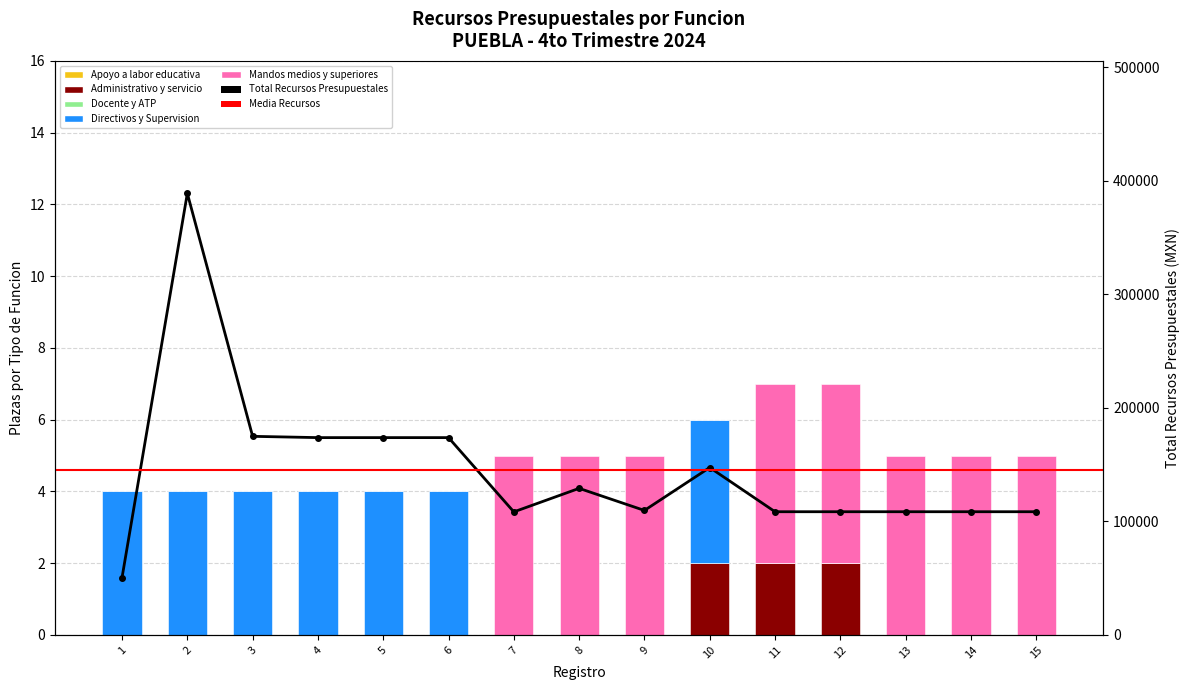

What is the total value across all series at 6?

173805.7